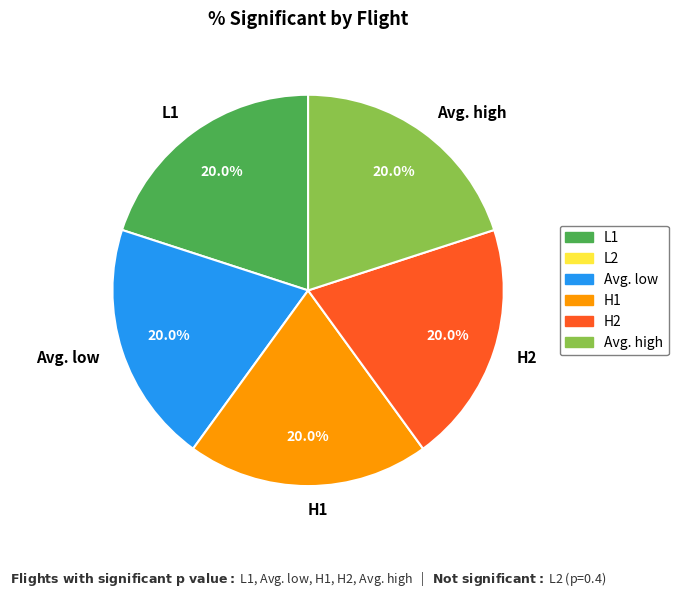

What is the ratio of the value at H1 to the value at H2?

1.0